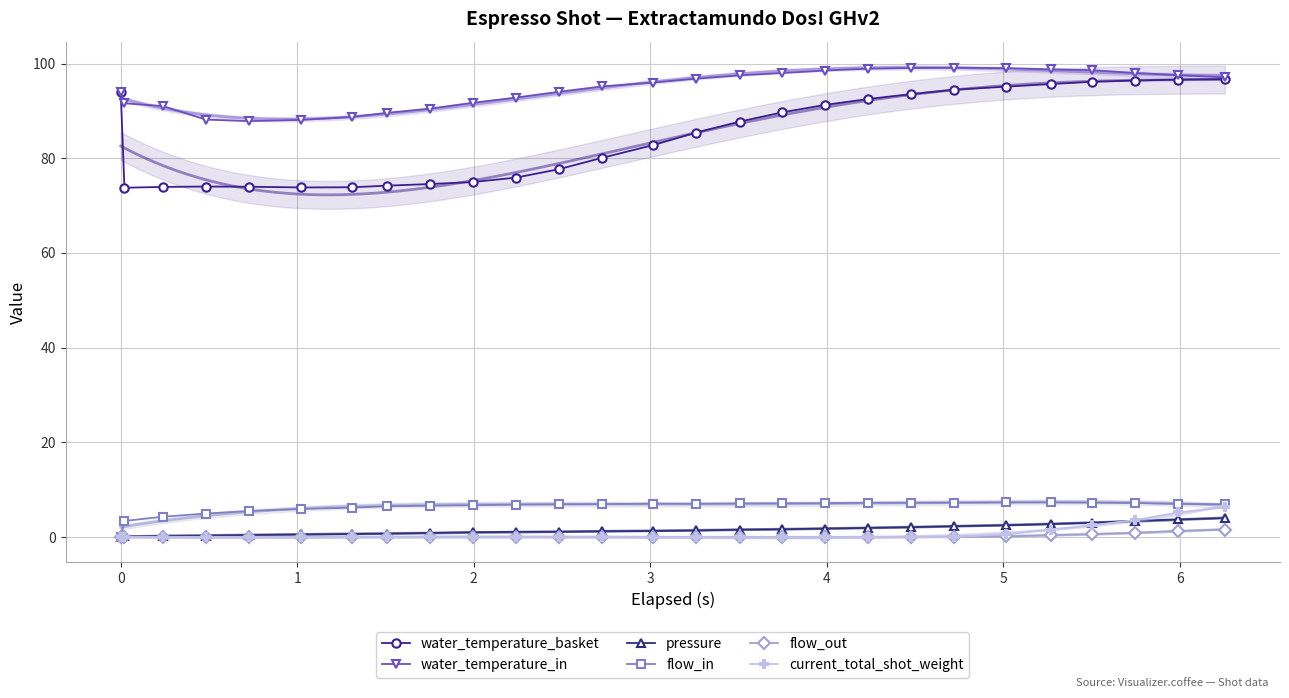

How many lines are shown in the chart?

6